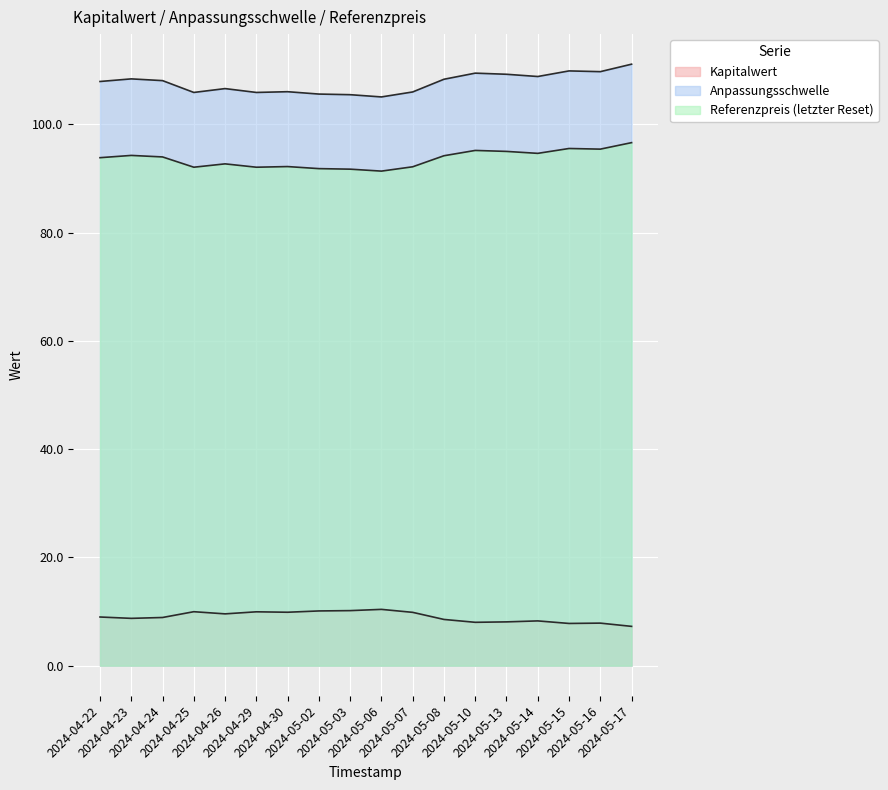

Does the chart display data point markers on the line(s)?

No